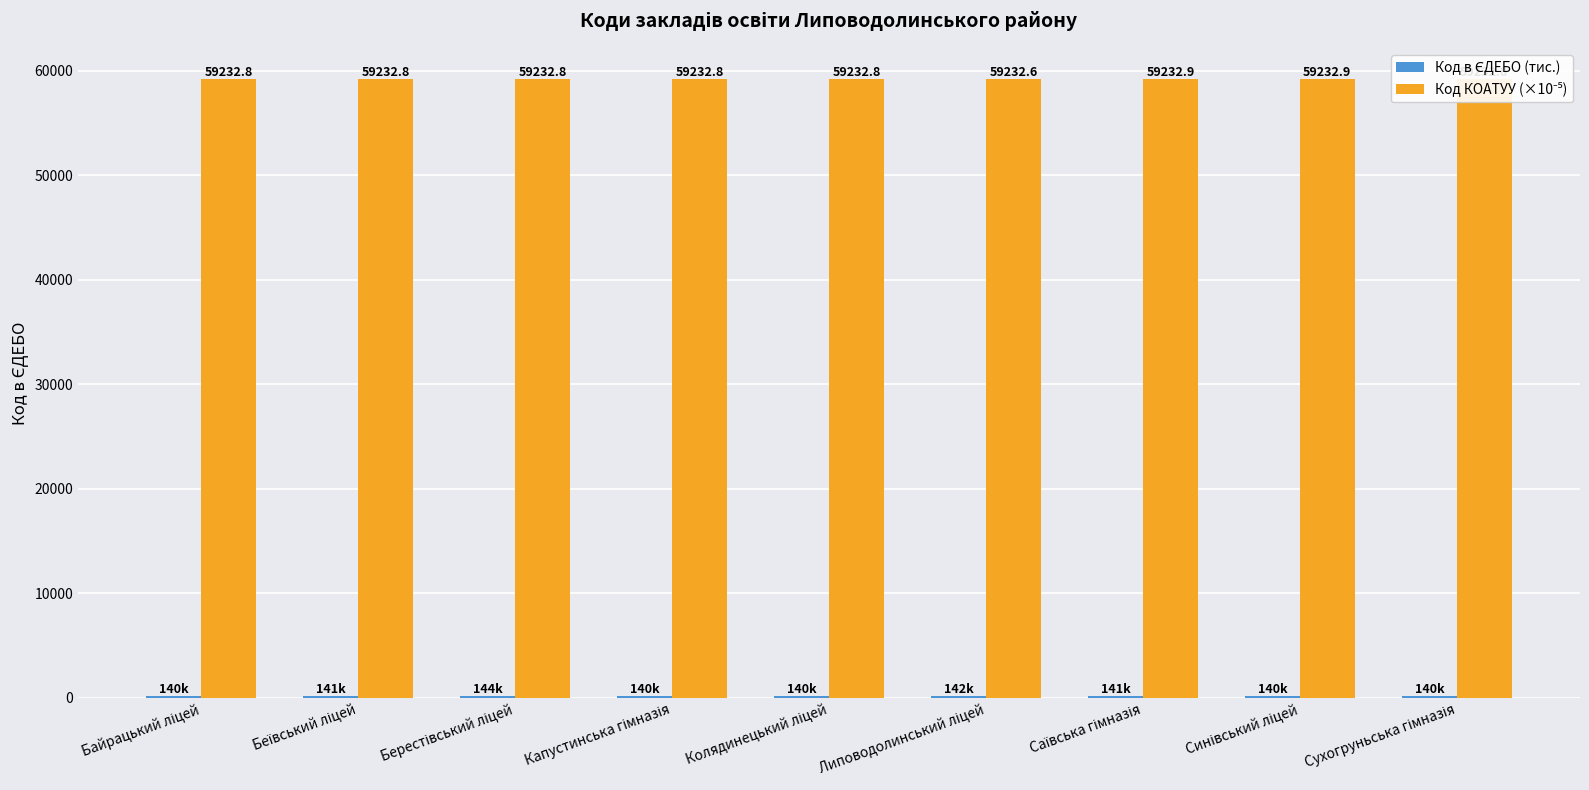

What is the greatest value displayed?

59232.9